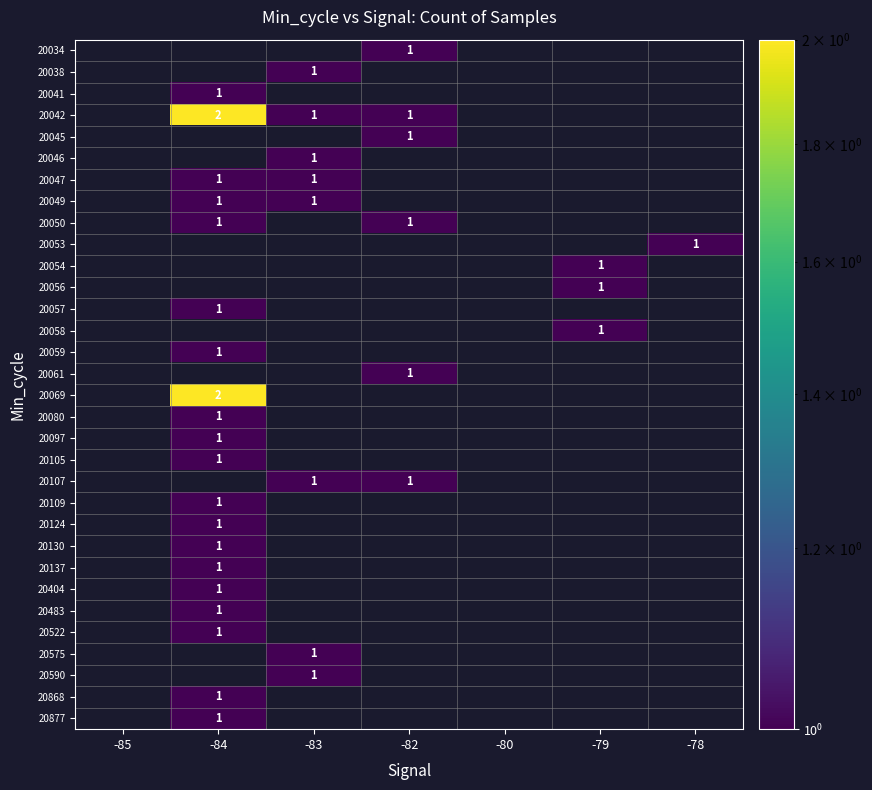

Rank the series at -85 from highest to lowest value.

20034, 20038, 20041, 20042, 20045, 20046, 20047, 20049, 20050, 20053, 20054, 20056, 20057, 20058, 20059, 20061, 20069, 20080, 20097, 20105, 20107, 20109, 20124, 20130, 20137, 20404, 20483, 20522, 20575, 20590, 20868, 20877